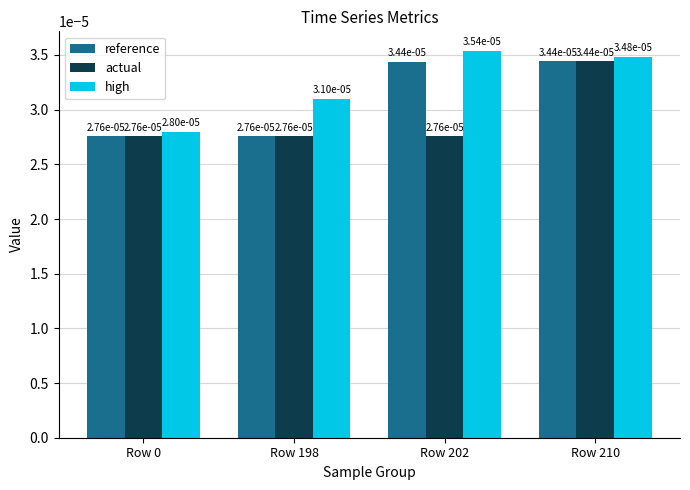

At how many categories does at least one series exceed 0?

4